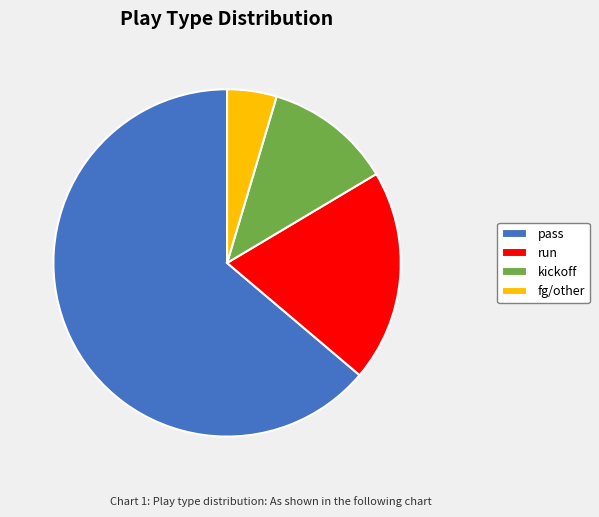

Does fg/other represent more than half of the total?

No